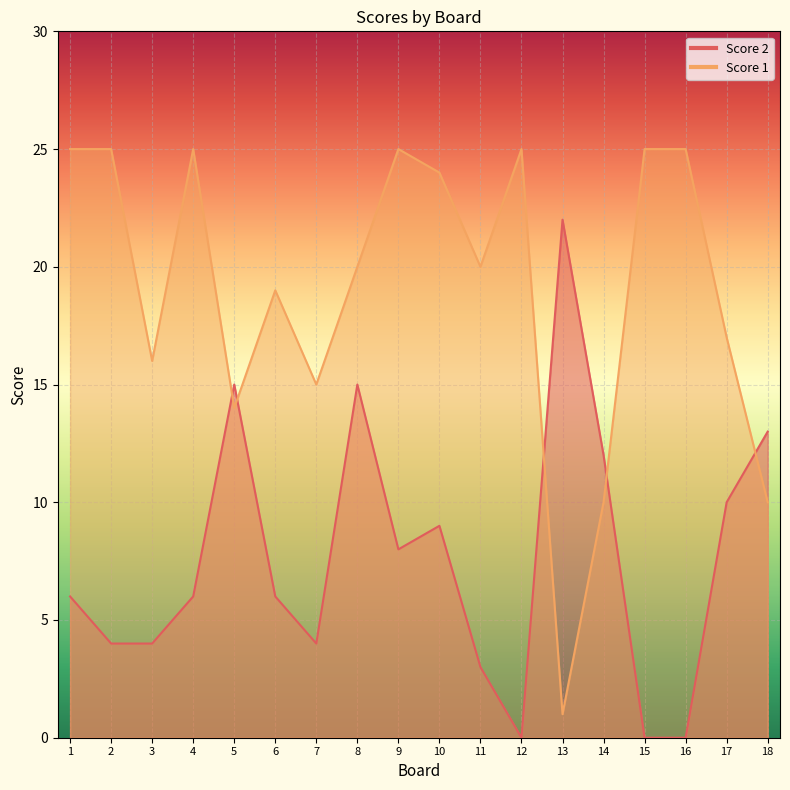

Reading left to right, transcribe all the data shown in this chart.

Score 2: 6	4	4	6	15	6	4	15	8	9	3	0	22	12	0	0	10	13
Score 1: 25	25	16	25	14	19	15	20	25	24	20	25	1	10	25	25	17	10